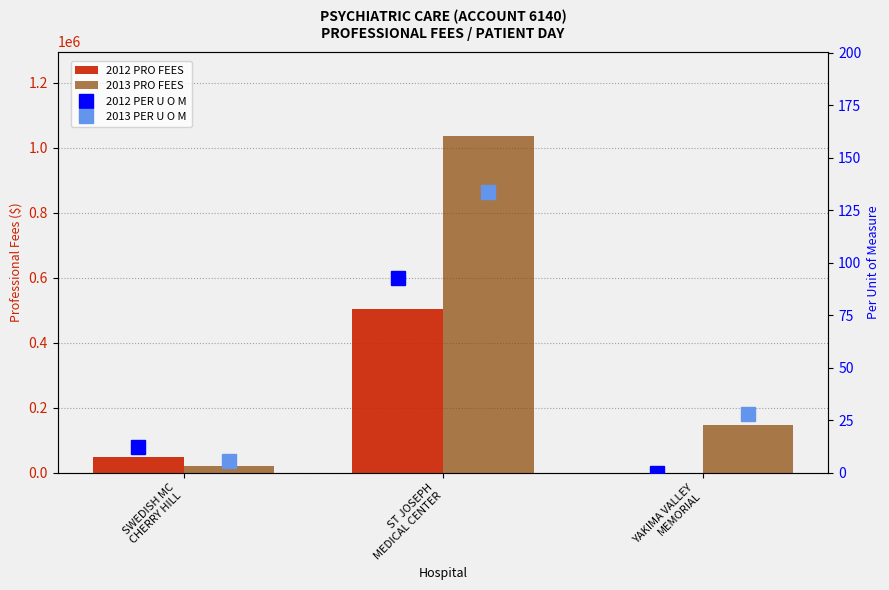

What position from the right is YAKIMA VALLEY
MEMORIAL?

1